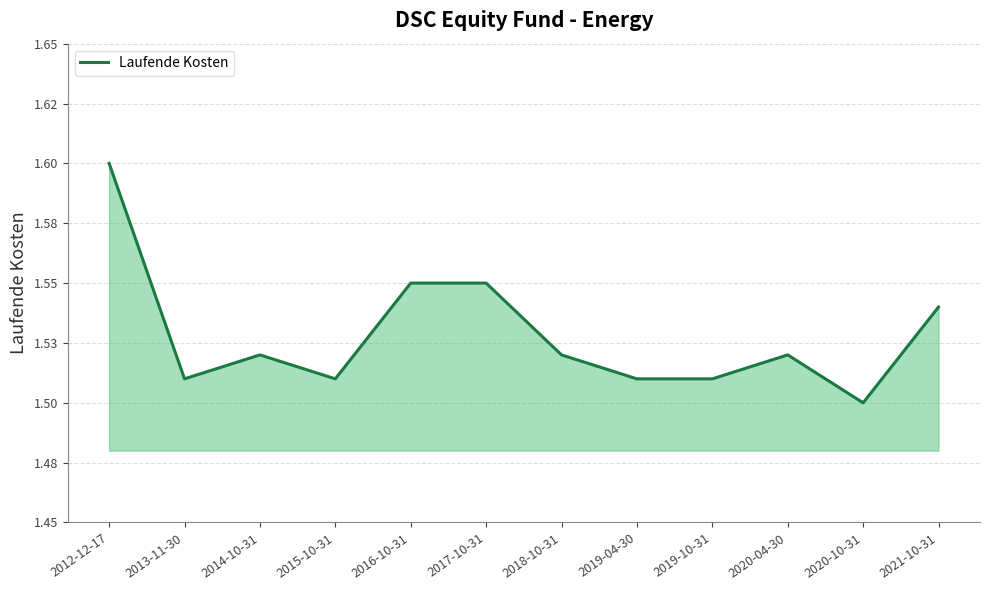

True or false: the data shows 1.6 at 2012-12-17.

True